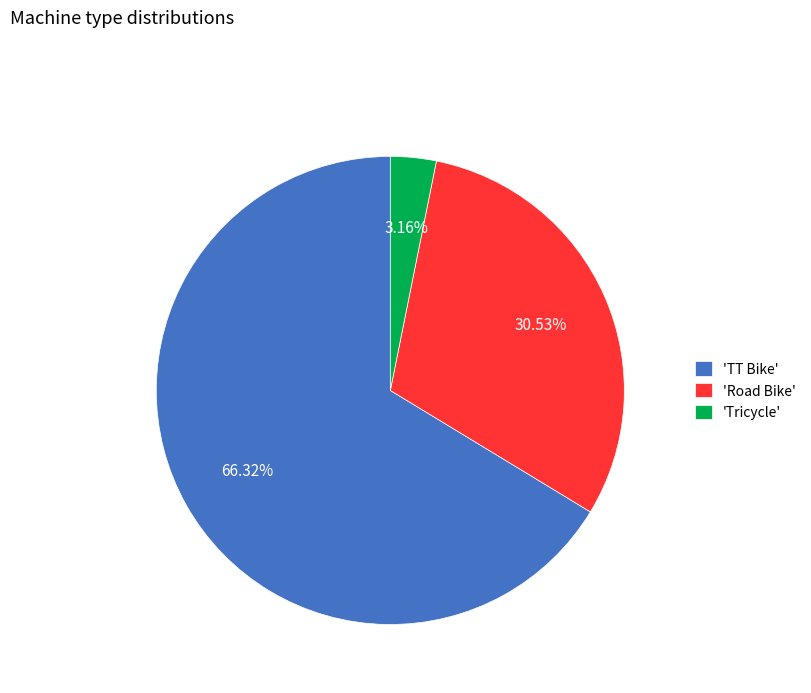

Combined, do 'Tricycle' and 'Road Bike' account for over 50%?

No